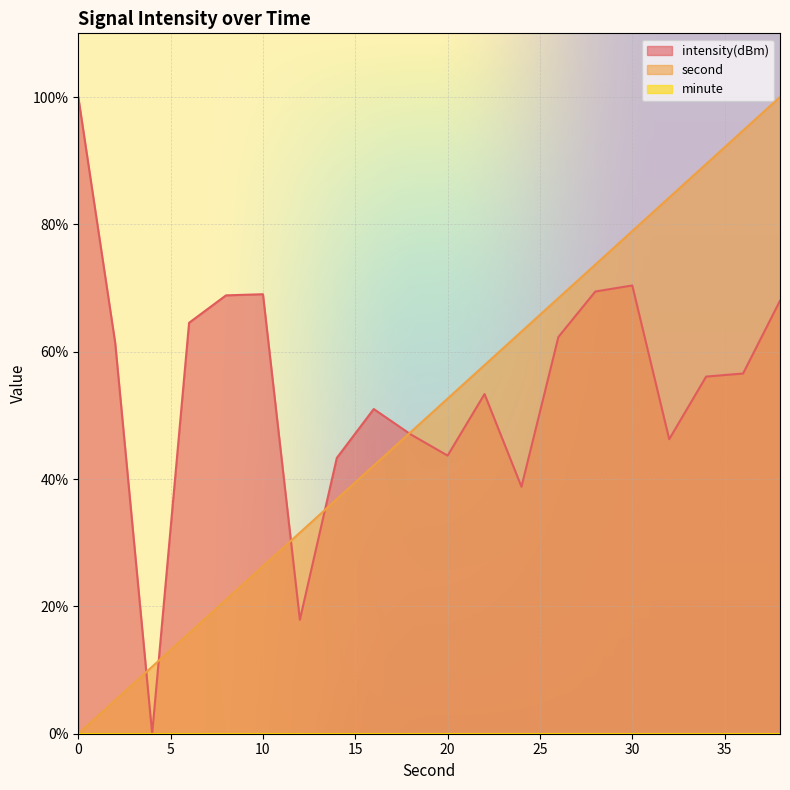

How many interior local peaks does the intensity(dBm) series have?

4